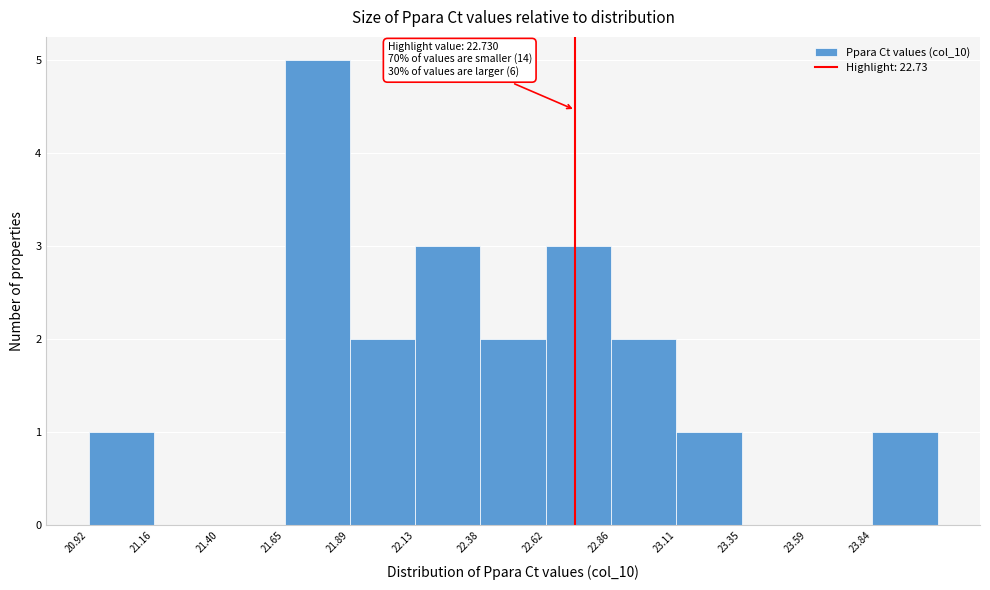

Over which range of the x-axis is the bar tallest?

21.65 to 21.90